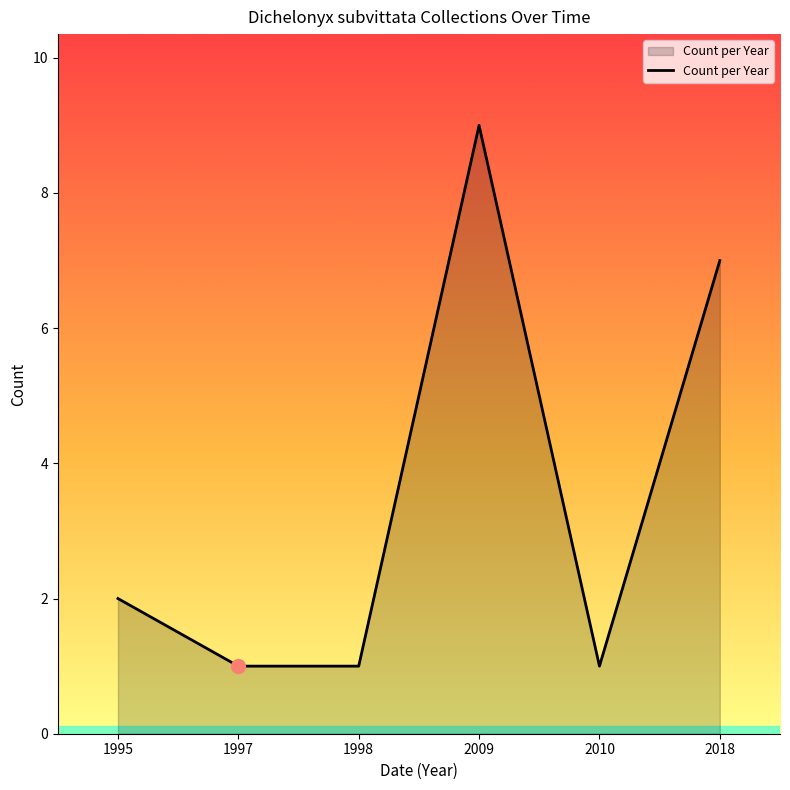

True or false: the data has more than 1 interior local peaks.

False